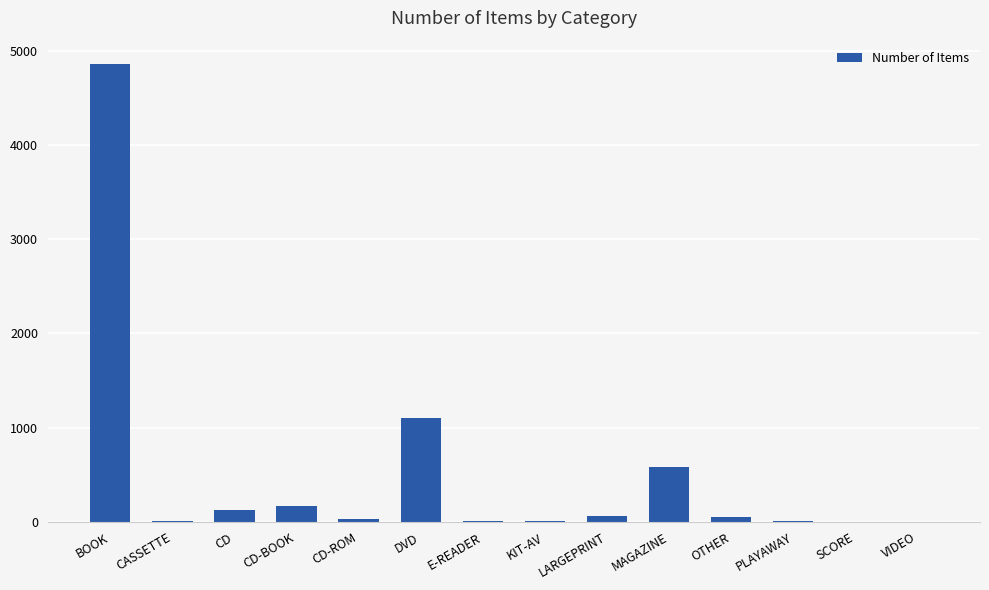

The chart shows a value of 167 at CD-BOOK. True or false?

True